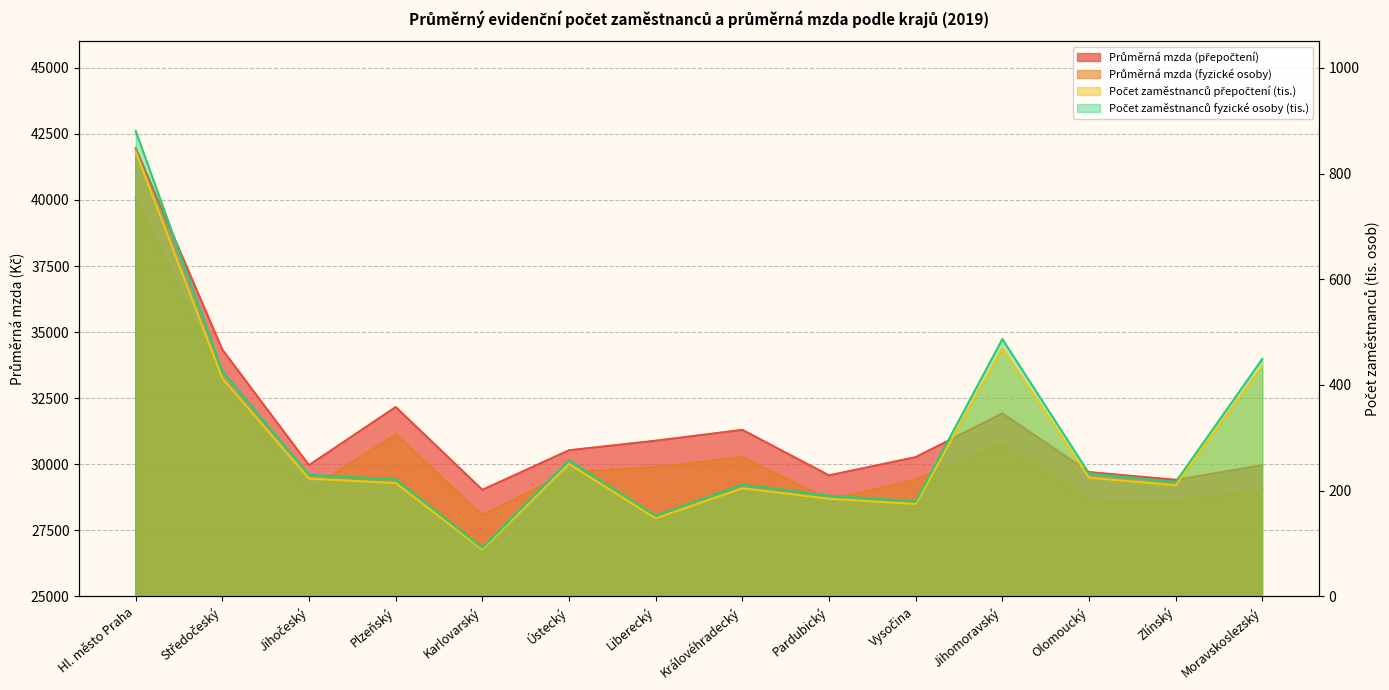

Reading left to right, list all the values displayed in this chart.

Průměrná mzda (přepočtení): Hl. město Praha=41964.0	Středočeský=34337.0	Jihočeský=29965.0	Plzeňský=32165.0	Karlovarský=29031.0	Ústecký=30529.0	Liberecký=30890.0	Královéhradecký=31300.0	Pardubický=29579.0	Vysočina=30268.0	Jihomoravský=31926.0	Olomoucký=29702.0	Zlínský=29411.0	Moravskoslezský=29961.0
Průměrná mzda (fyzické osoby): Hl. město Praha=40091.0	Středočeský=33236.0	Jihočeský=29028.0	Plzeňský=31127.0	Karlovarský=28065.0	Ústecký=29696.0	Liberecký=29889.0	Královéhradecký=30267.0	Pardubický=28663.0	Vysočina=29409.0	Jihomoravský=30764.0	Olomoucký=28643.0	Zlínský=28571.0	Moravskoslezský=29043.0
Počet zaměstnanců přepočtení (tis.): Hl. město Praha=841.3	Středočeský=412.3	Jihočeský=222.9	Plzeňský=214.4	Karlovarský=88.8	Ústecký=250.6	Liberecký=147.7	Královéhradecký=204.6	Pardubický=184.7	Vysočina=174.7	Jihomoravský=469.1	Olomoucký=224.6	Zlínský=210.3	Moravskoslezský=435.4
Počet zaměstnanců fyzické osoby (tis.): Hl. město Praha=880.6	Středočeský=426.0	Jihočeský=230.1	Plzeňský=221.6	Karlovarský=91.9	Ústecký=257.6	Liberecký=152.6	Královéhradecký=211.6	Pardubický=190.6	Vysočina=179.8	Jihomoravský=486.8	Olomoucký=232.9	Zlínský=216.4	Moravskoslezský=449.2